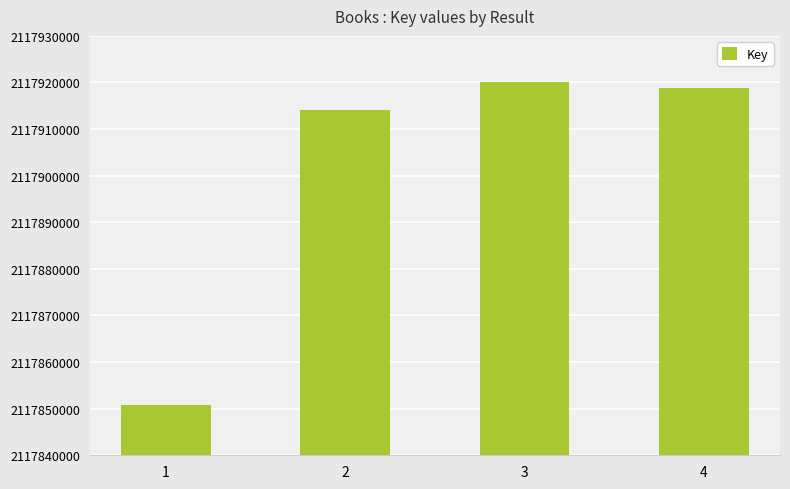

Rank the categories by value from highest to lowest.

3, 4, 2, 1